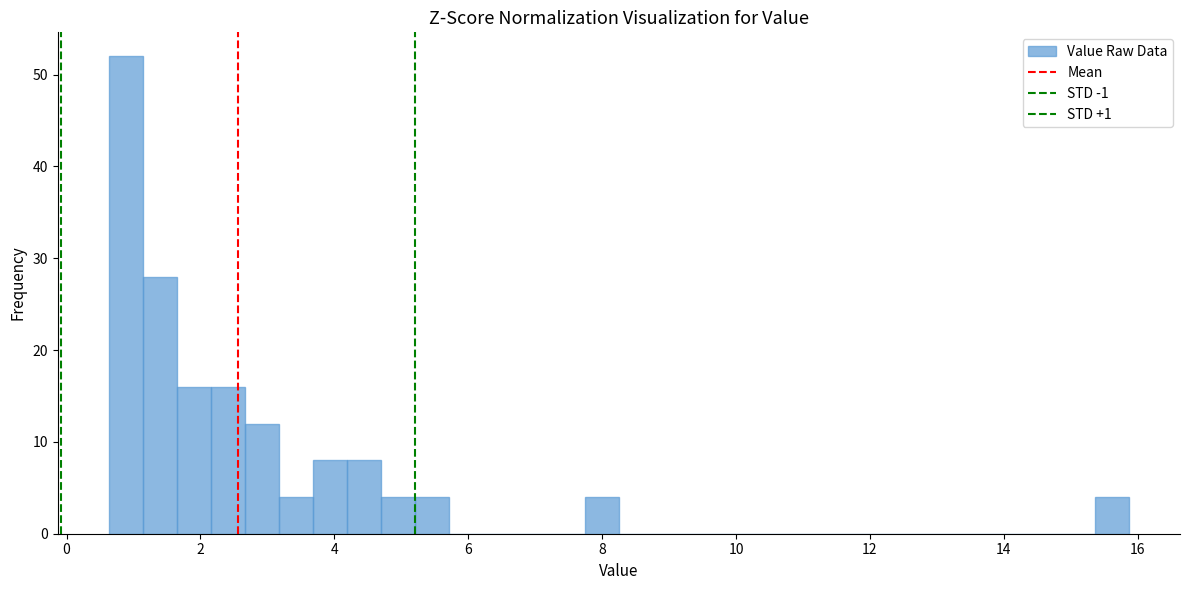

Read against the x-axis, roughly where is the centre of the tallest bar?

0.8